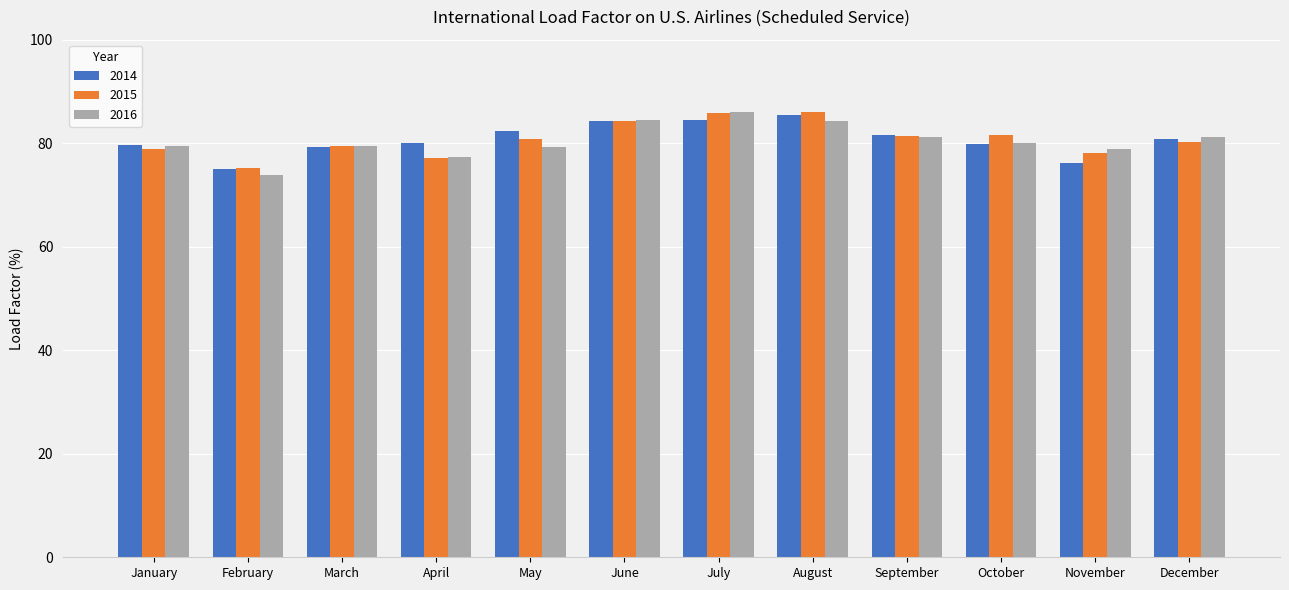

What are all the series names shown in the legend?

2014, 2015, 2016